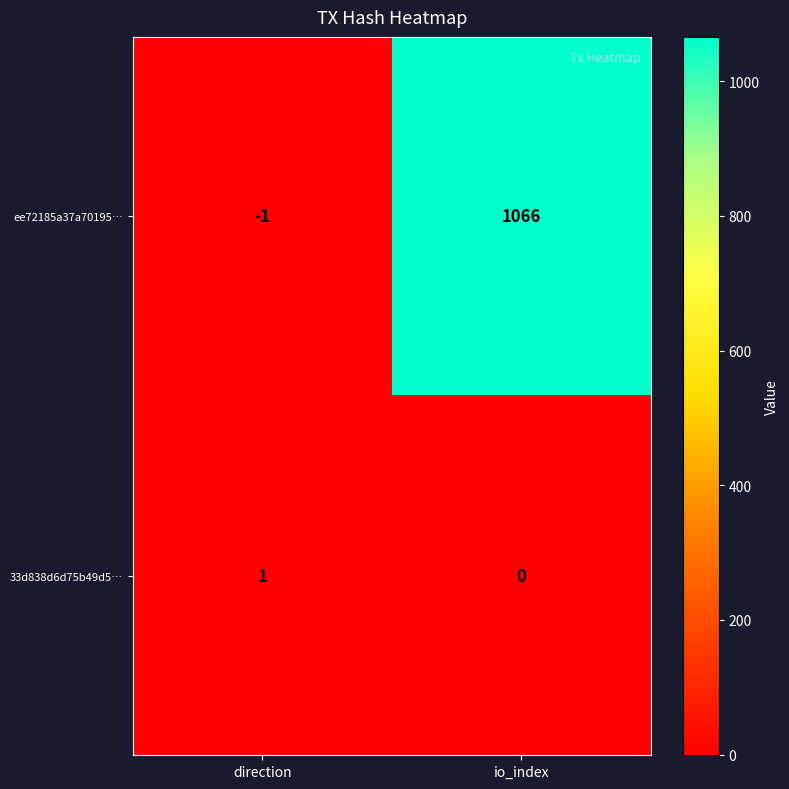

What is the sum of the ee72185a37a70195… values at direction and io_index?

1065